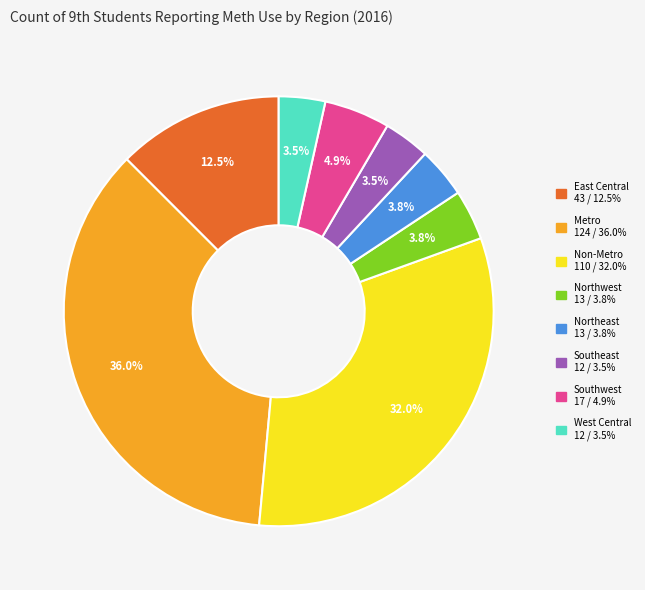

Count the number of slices in the pie.

8